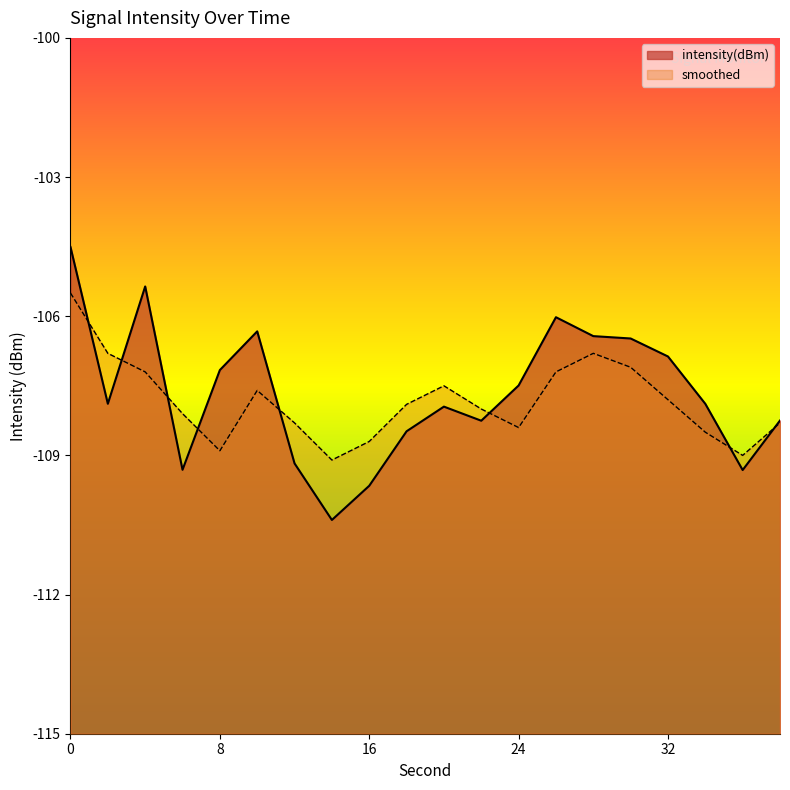

Reading right to left, list all the values displayed in this chart.

intensity(dBm): -108.2	-109.3	-107.9	-106.9	-106.5	-106.4	-106.0	-107.5	-108.3	-107.9	-108.5	-109.7	-110.4	-109.2	-106.3	-107.2	-109.3	-105.4	-107.9	-104.5
smoothed: -108.3	-109.0	-108.5	-107.8	-107.1	-106.8	-107.2	-108.4	-108.0	-107.5	-107.9	-108.7	-109.1	-108.3	-107.6	-108.9	-108.1	-107.2	-106.8	-105.5